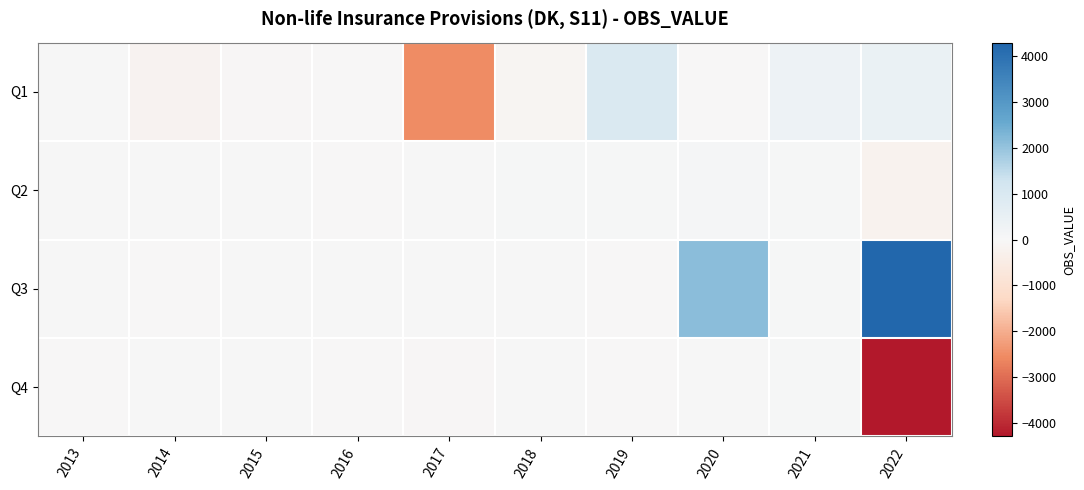

What is the total value across all series at 2014?

-199